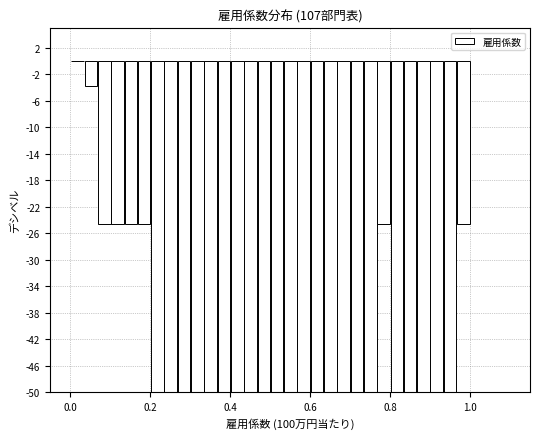

Around what value on the x-axis is the tallest bar? Give the approximate position of its centre, as read against the axis.

0.02